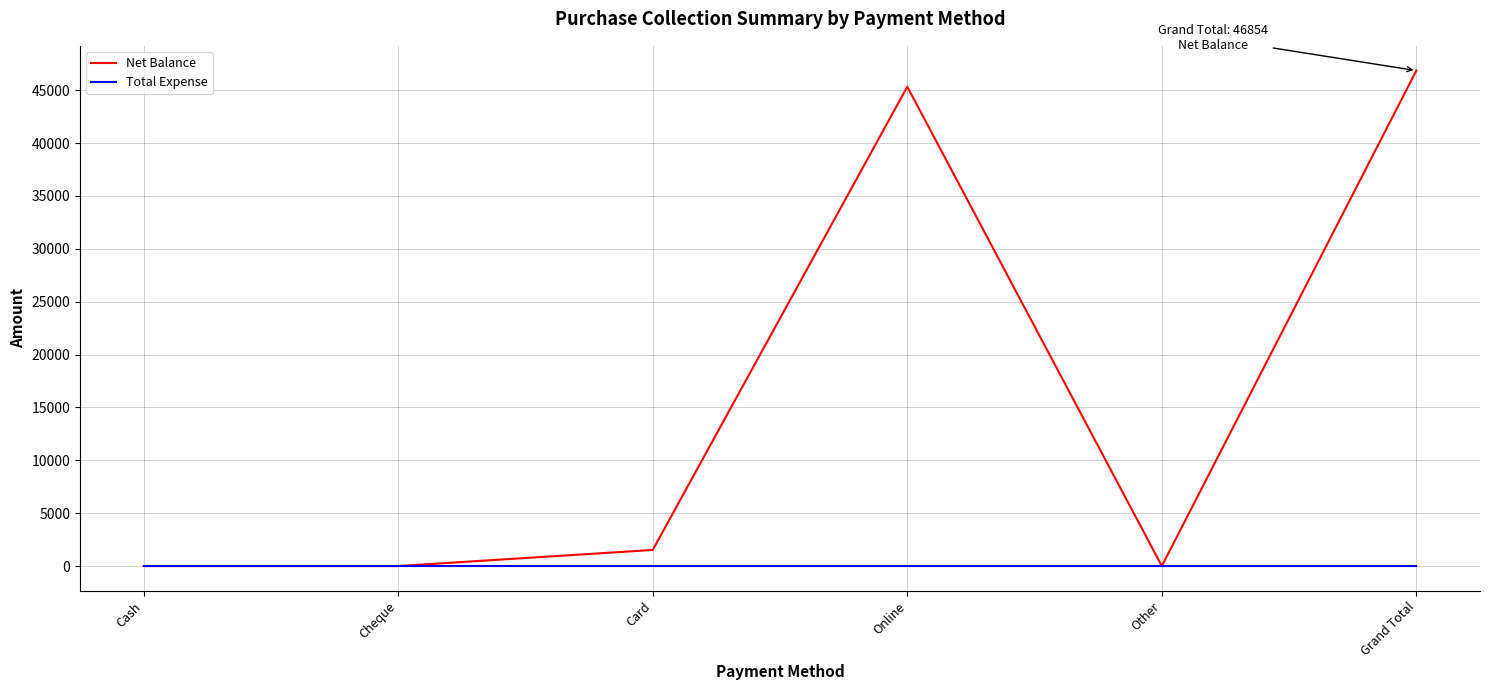

Which series has the widest spread of values?

Net Balance